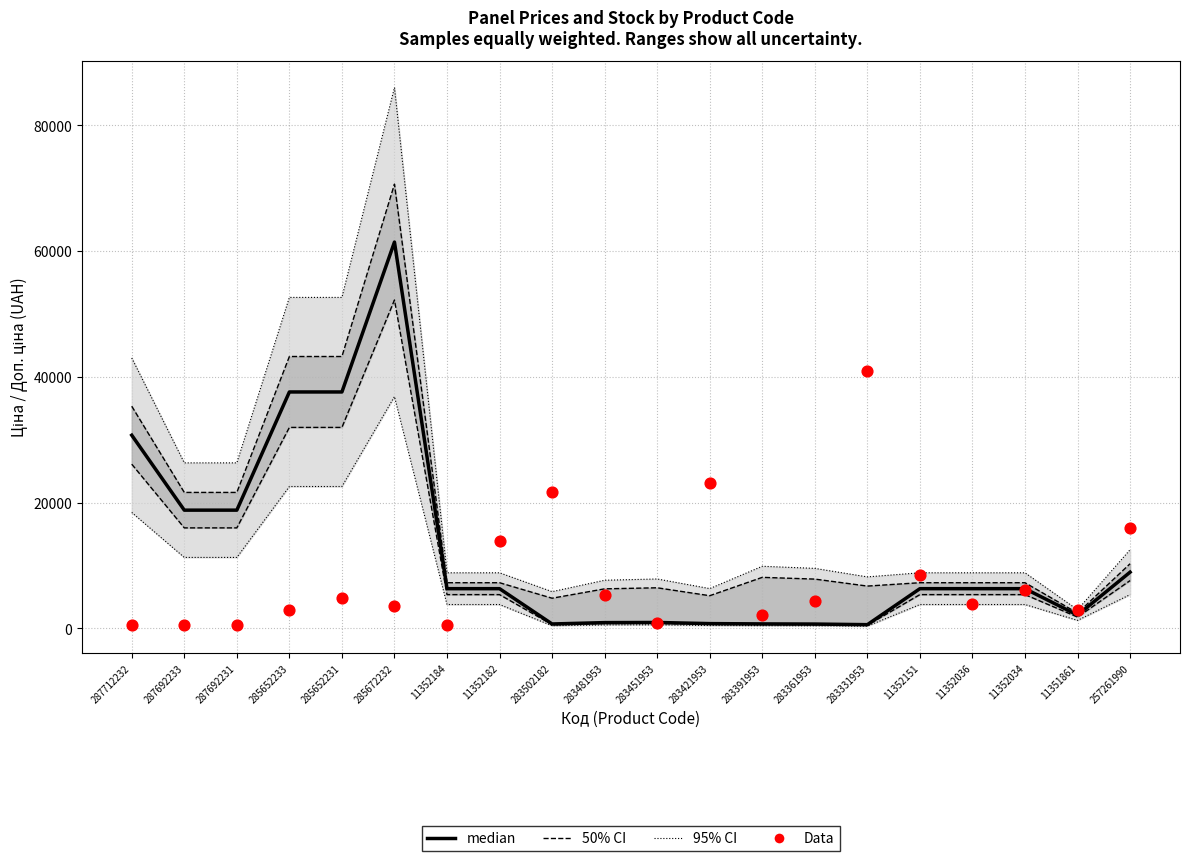

Which series reaches the minimum Y coordinate?

Data